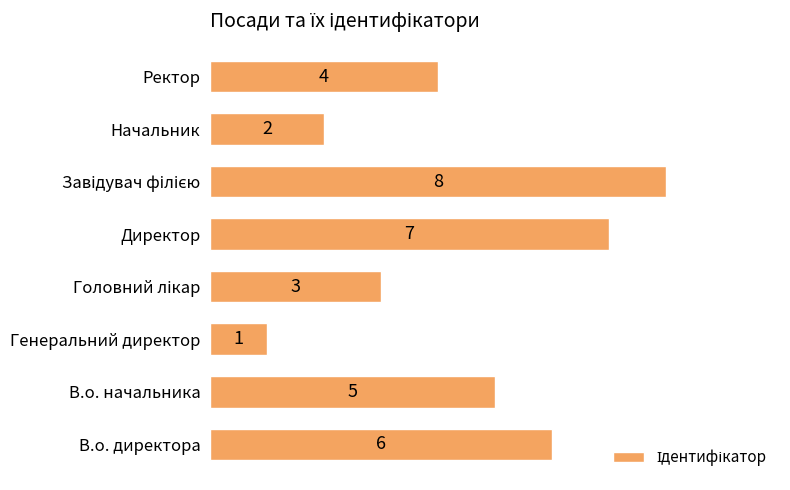

How many values are between 3 and 7?

5